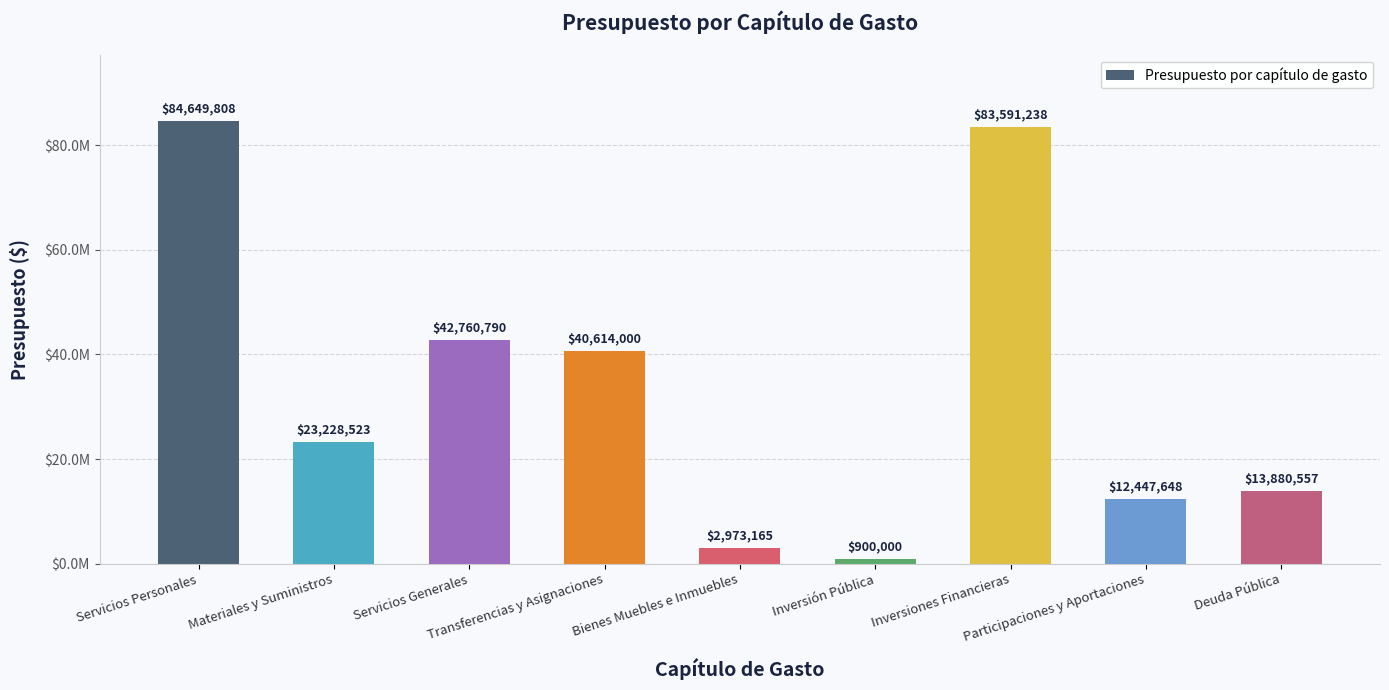

How many values exceed 23228522?

5